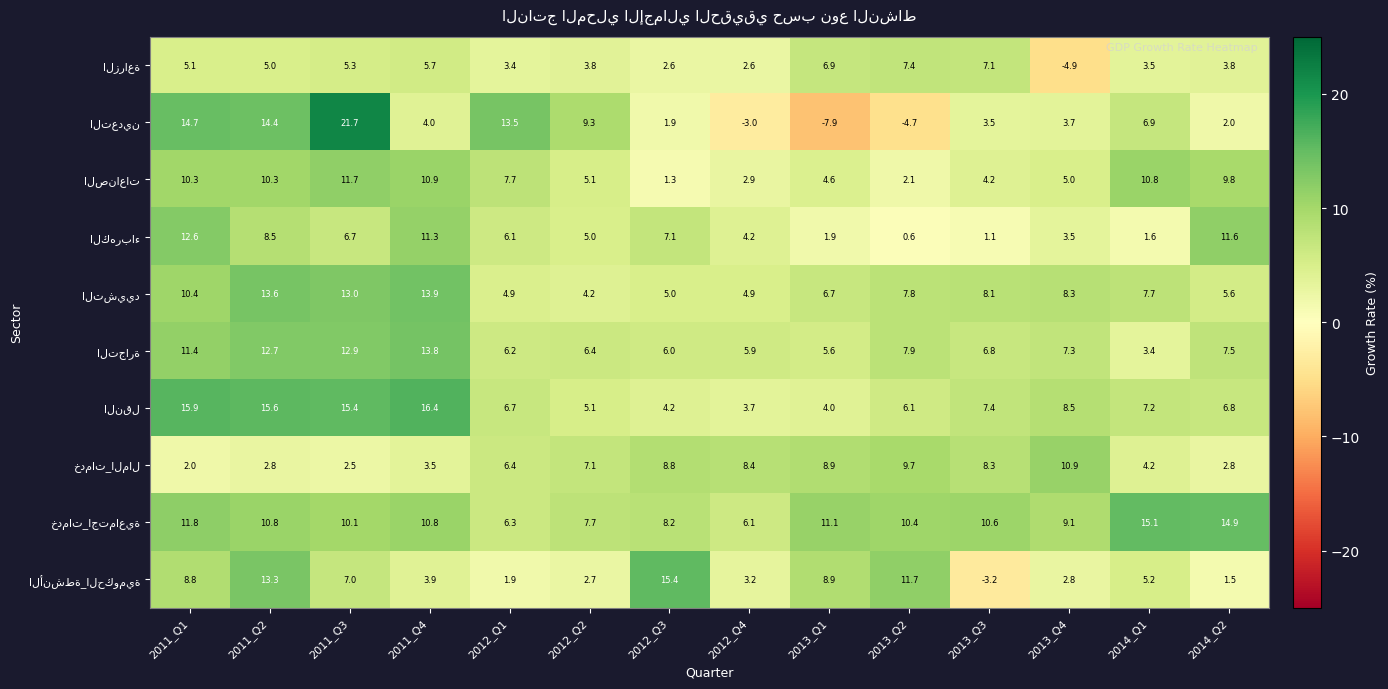

At which category does the chart reach its peak across all series?

2011_Q3